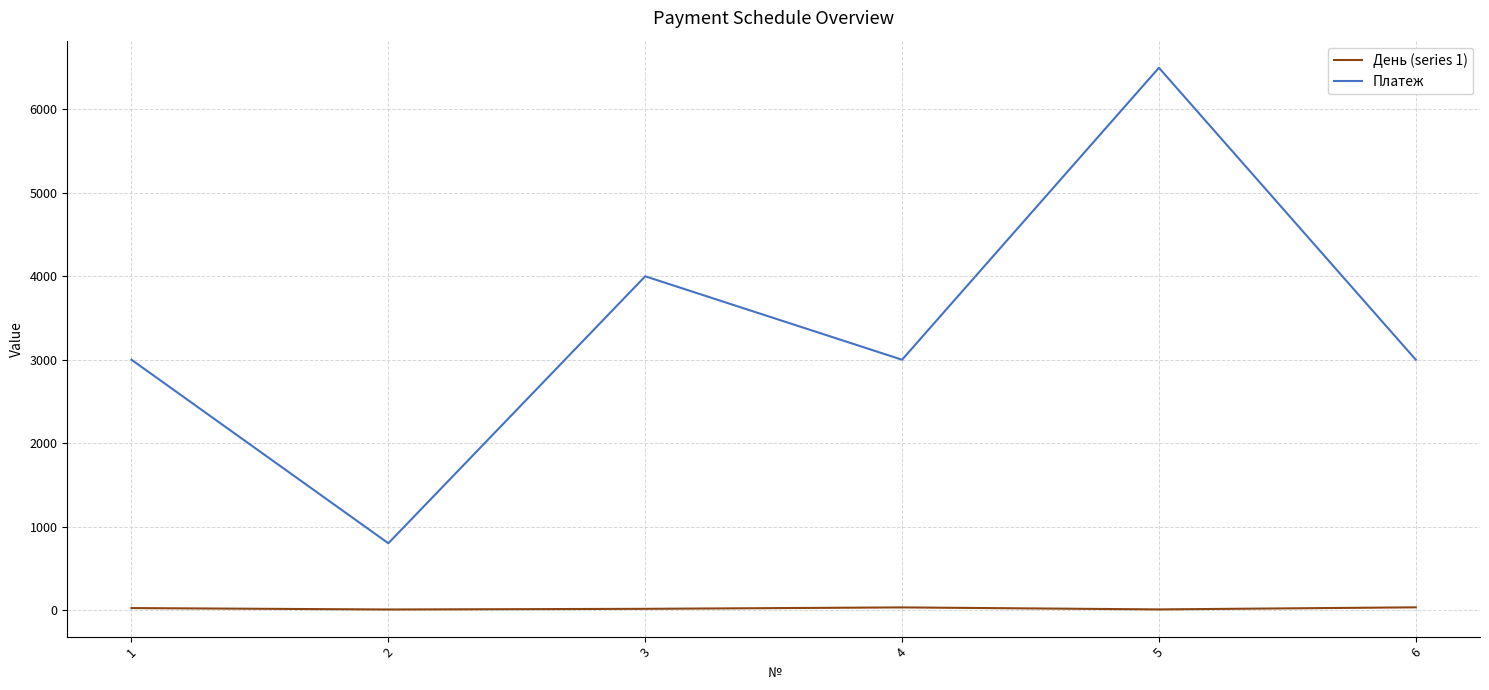

At which category is the sum across all series the highest?

5